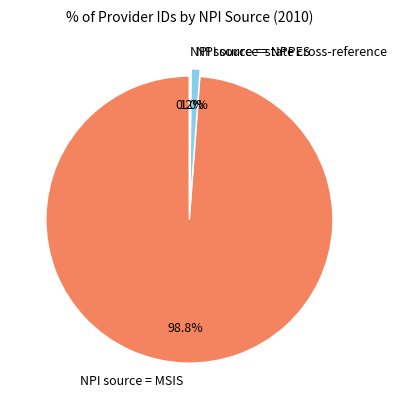

Is there any slice that represents more than half of the pie?

Yes